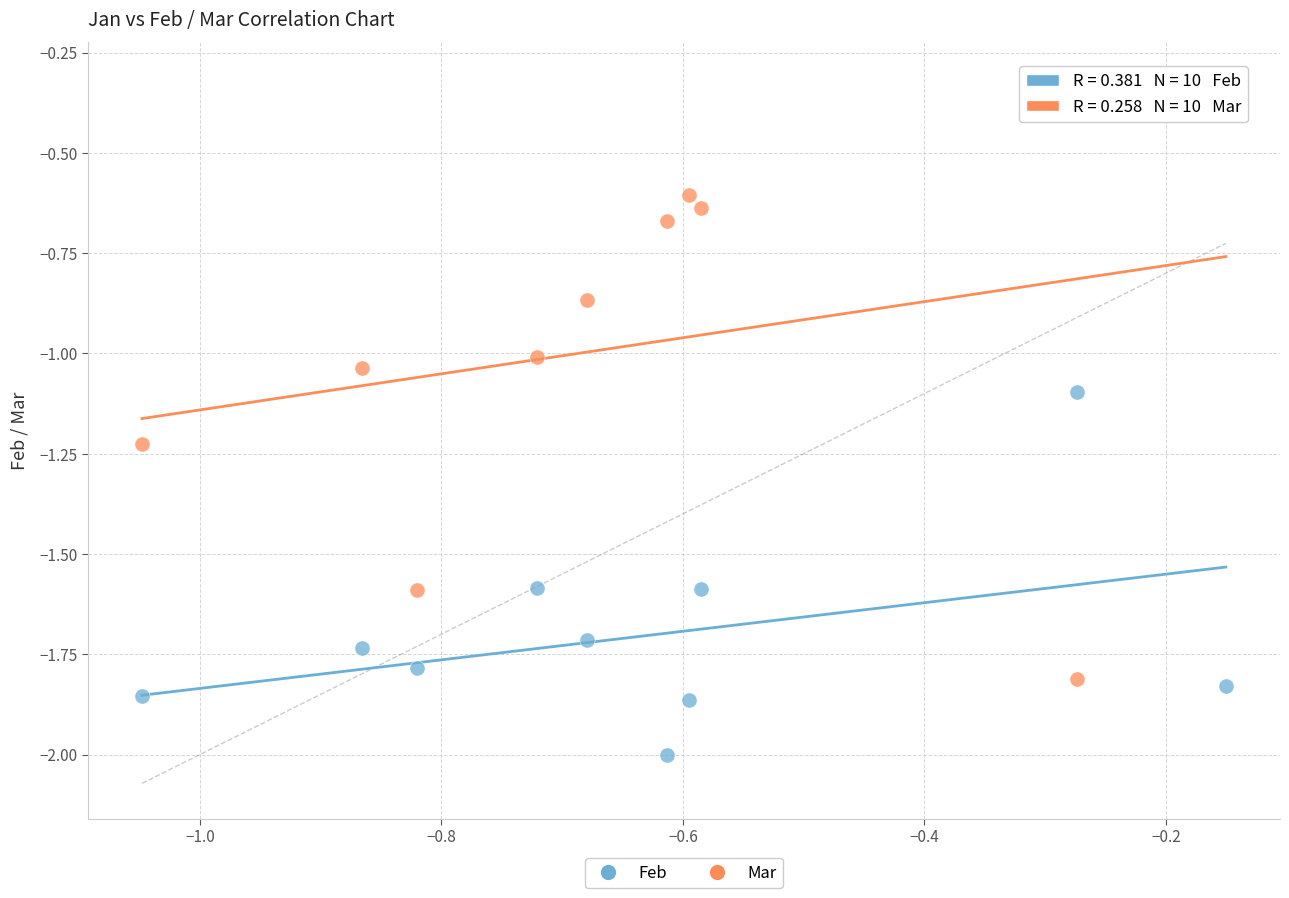

Across all data points, what is the range of X values (max minus min)?

0.9